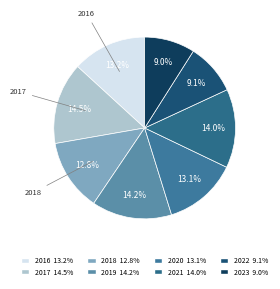

How many slices are in this pie chart?

8